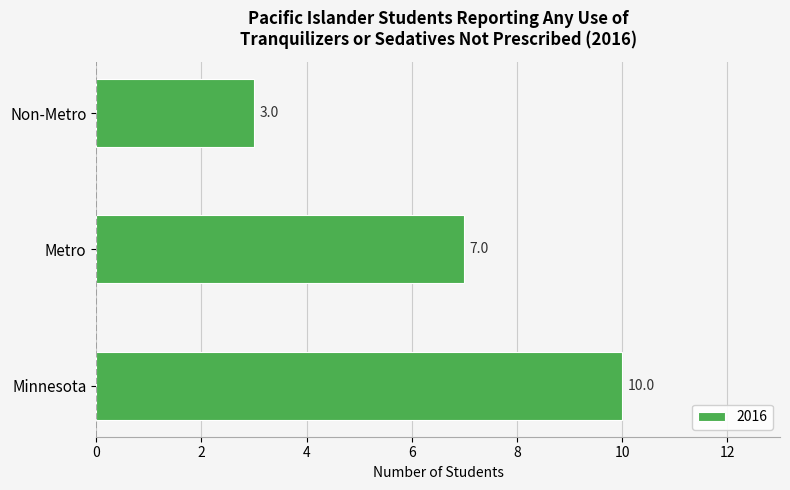

How many bars are there in total?

3